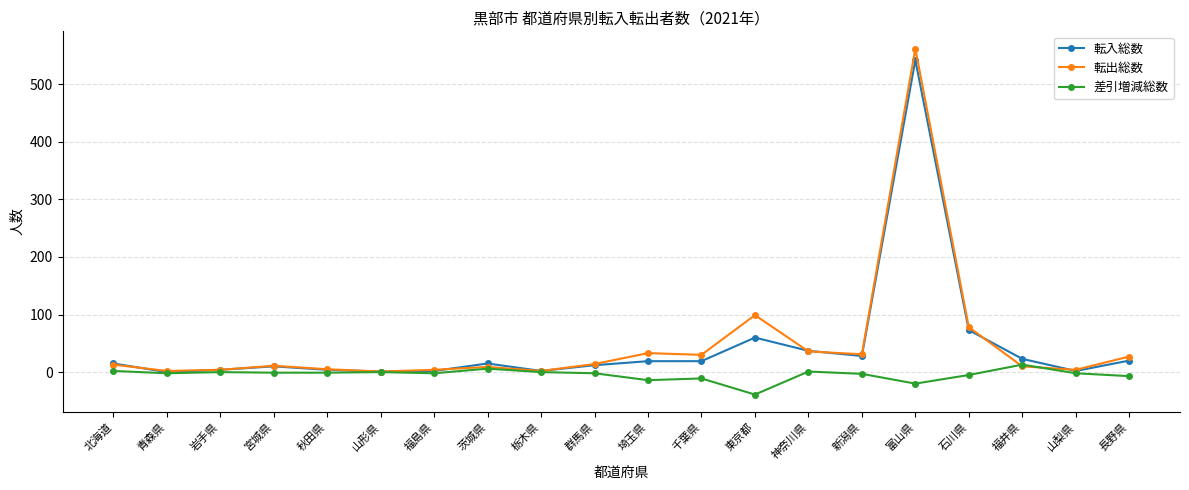

Where is 転出総数 nearest to the value 281?

東京都